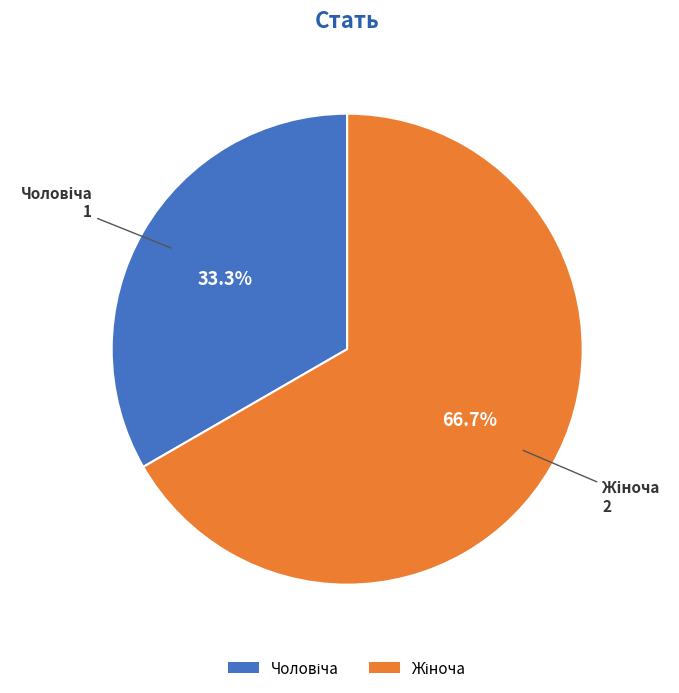

Is there a majority slice in this chart?

Yes